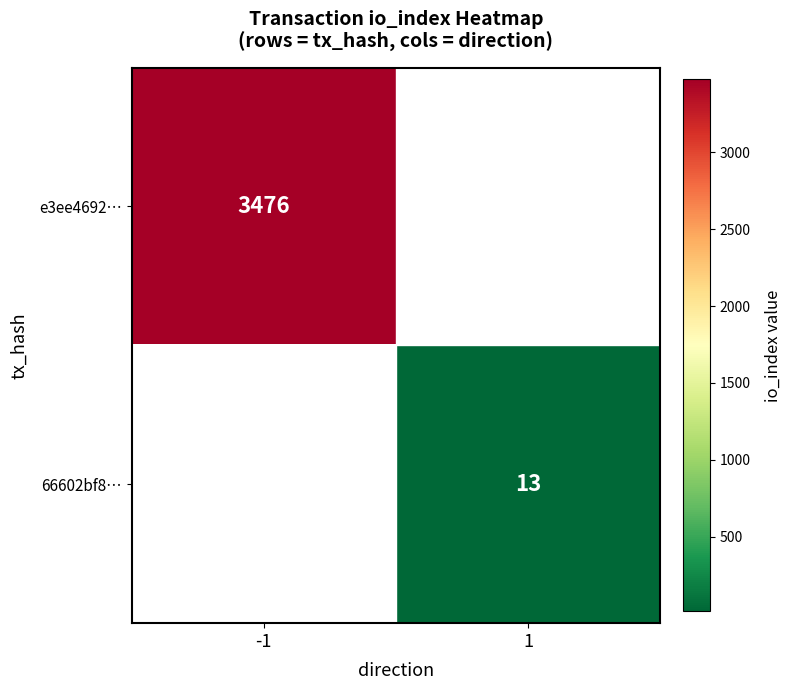

True or false: 66602bf8… has a value of 13 at 1.

True